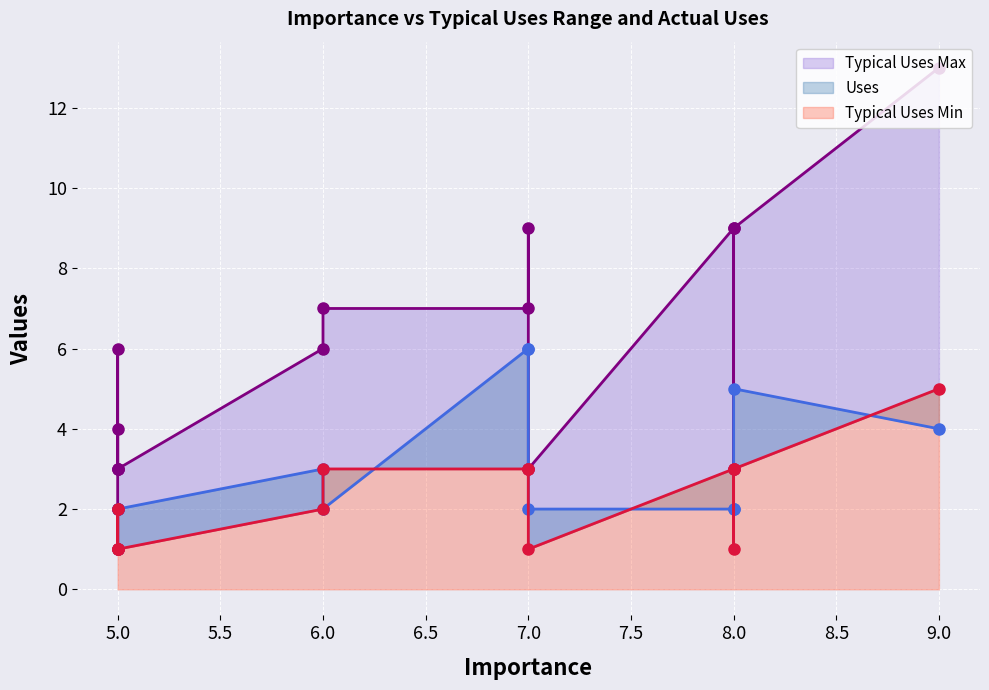

Is it true that Uses line equals 4 at 5.0?

False